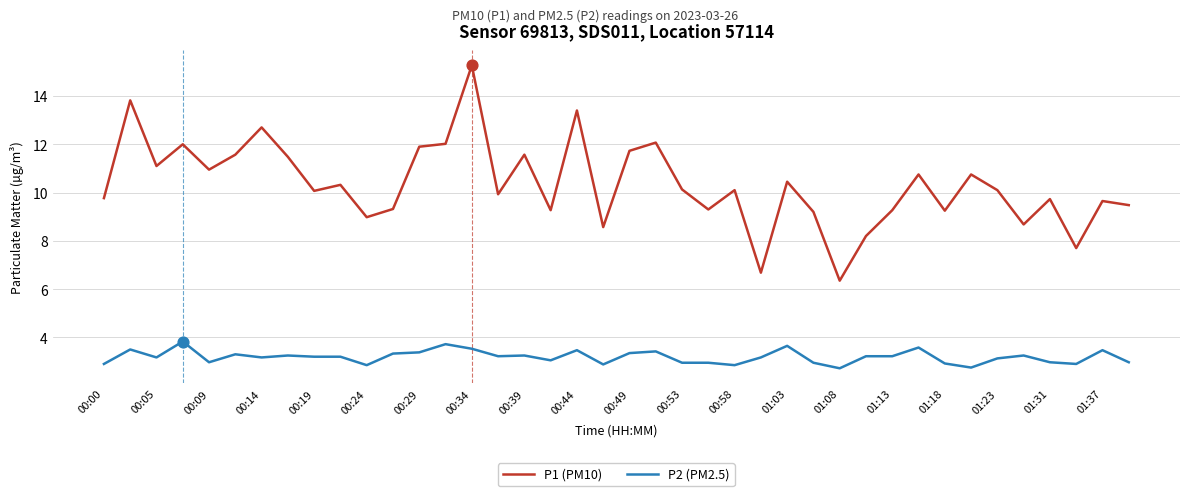

At how many categories does at least one series exceed 2?

40